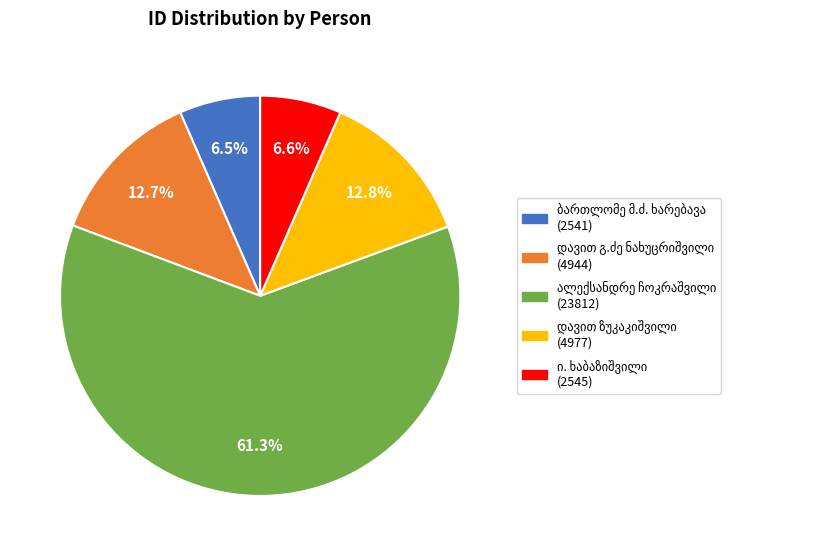

To the nearest percent, what is the average slice percentage?

20%